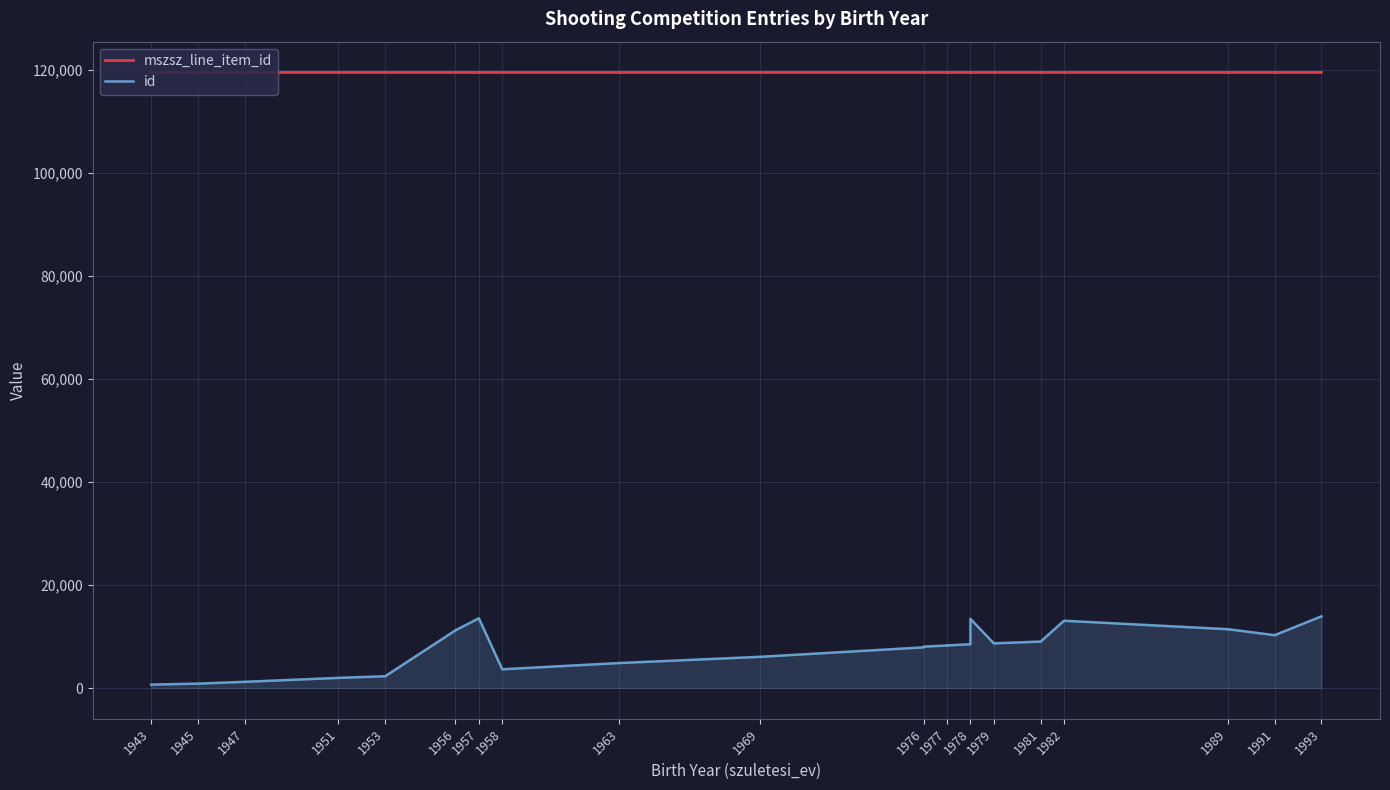

At which label does id first exceed 8677?

1956